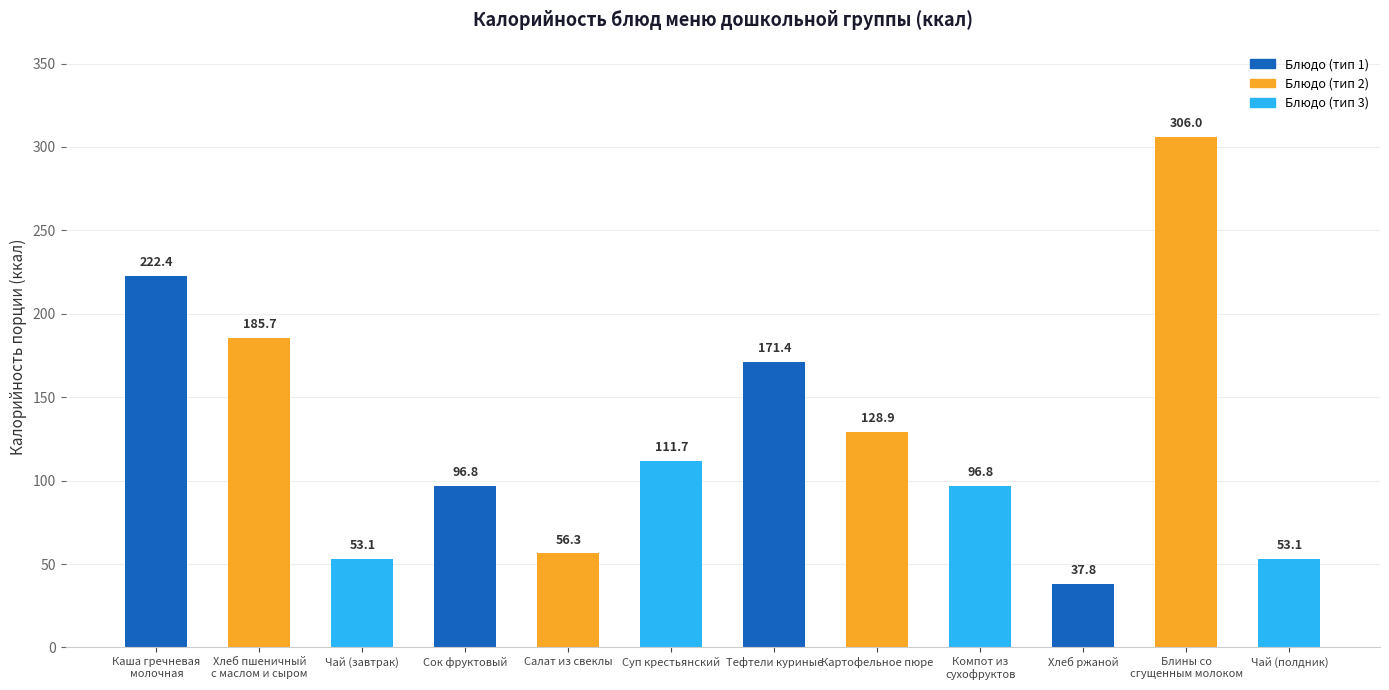

Approximately how many times larger is the value at Тефтели куриные compared to Хлеб пшеничный
с маслом и сыром?

0.9